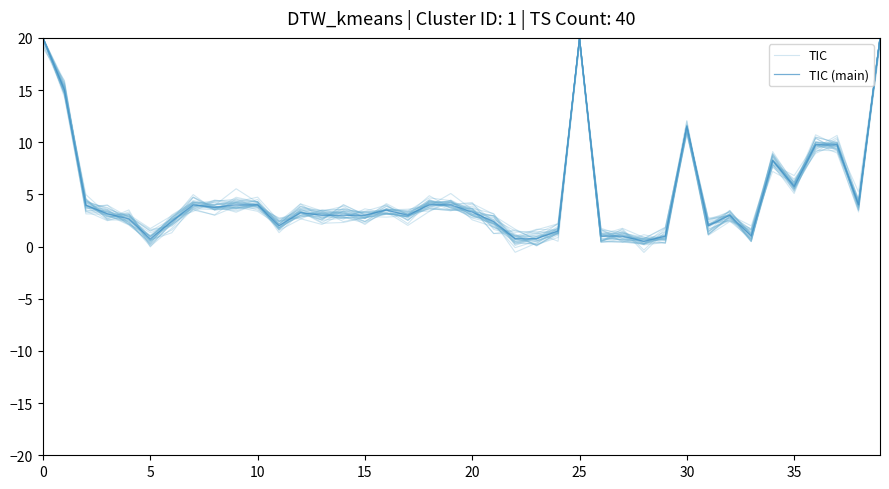

How many values in the TIC series are below 3?

17